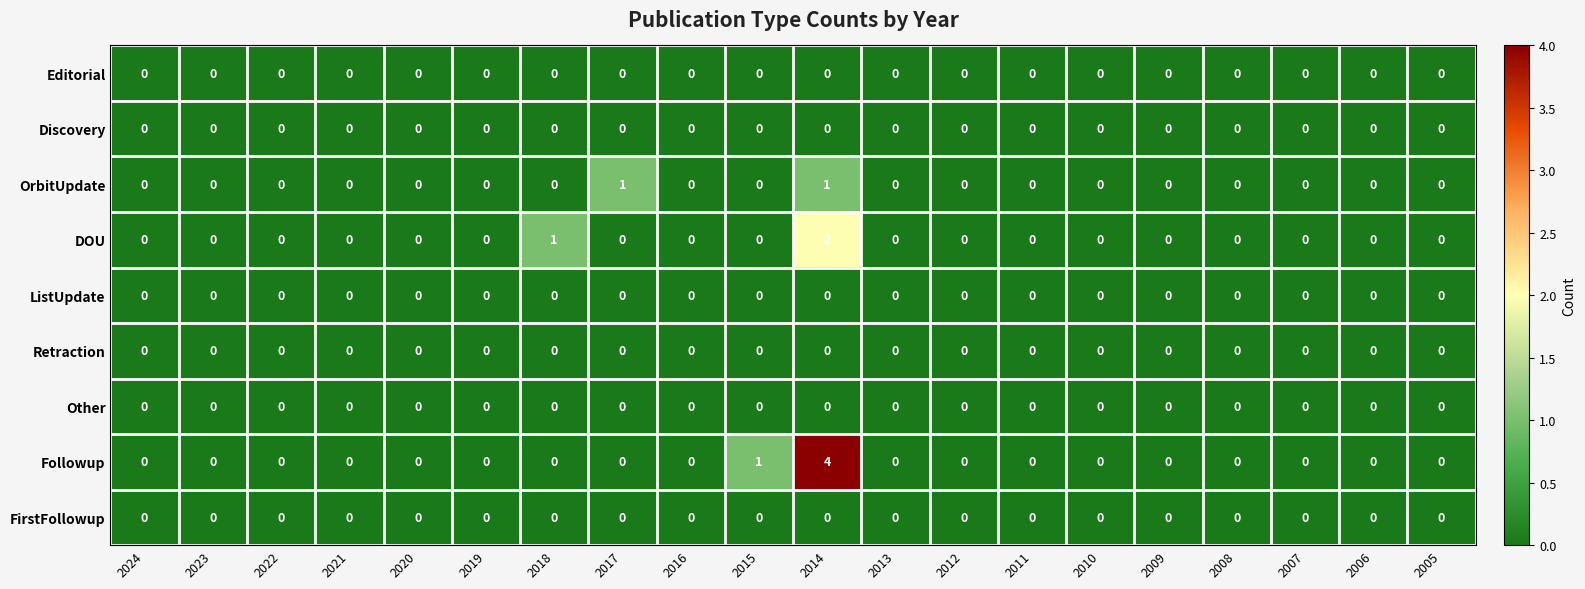

True or false: OrbitUpdate has a value of -1 at 2019.

False